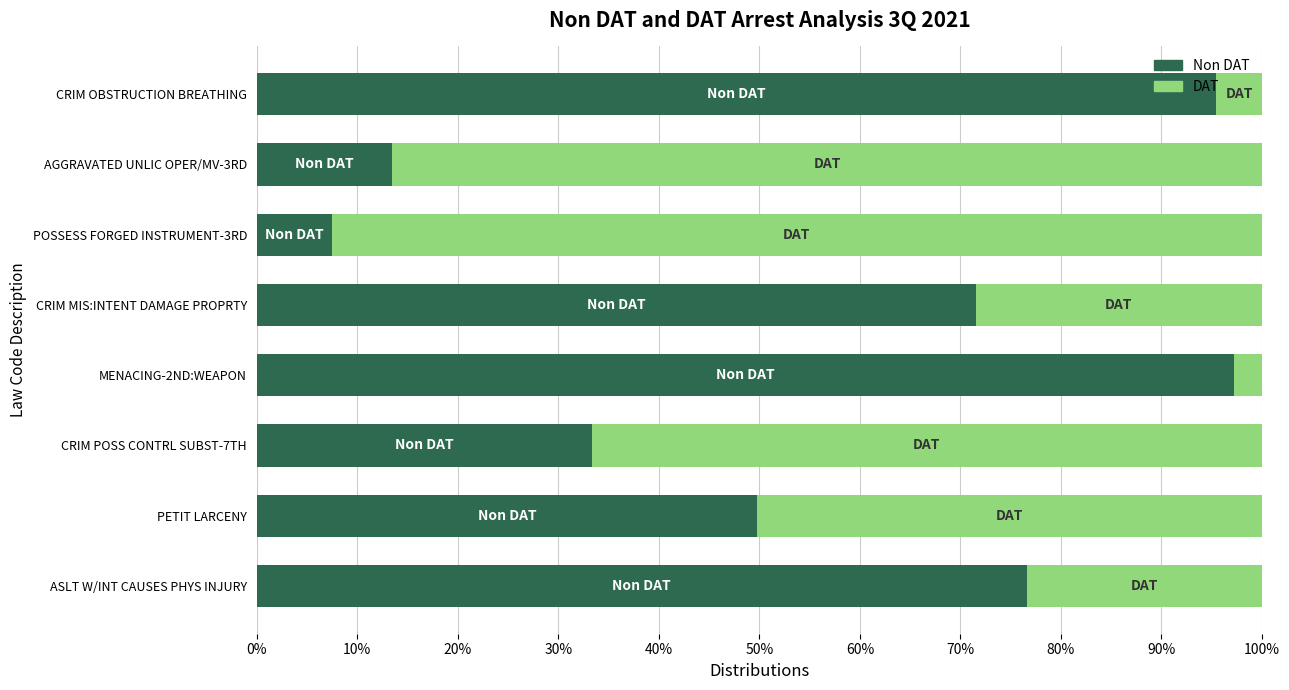

What is the total value across all series at CRIM POSS CONTRL SUBST-7TH?

100.0